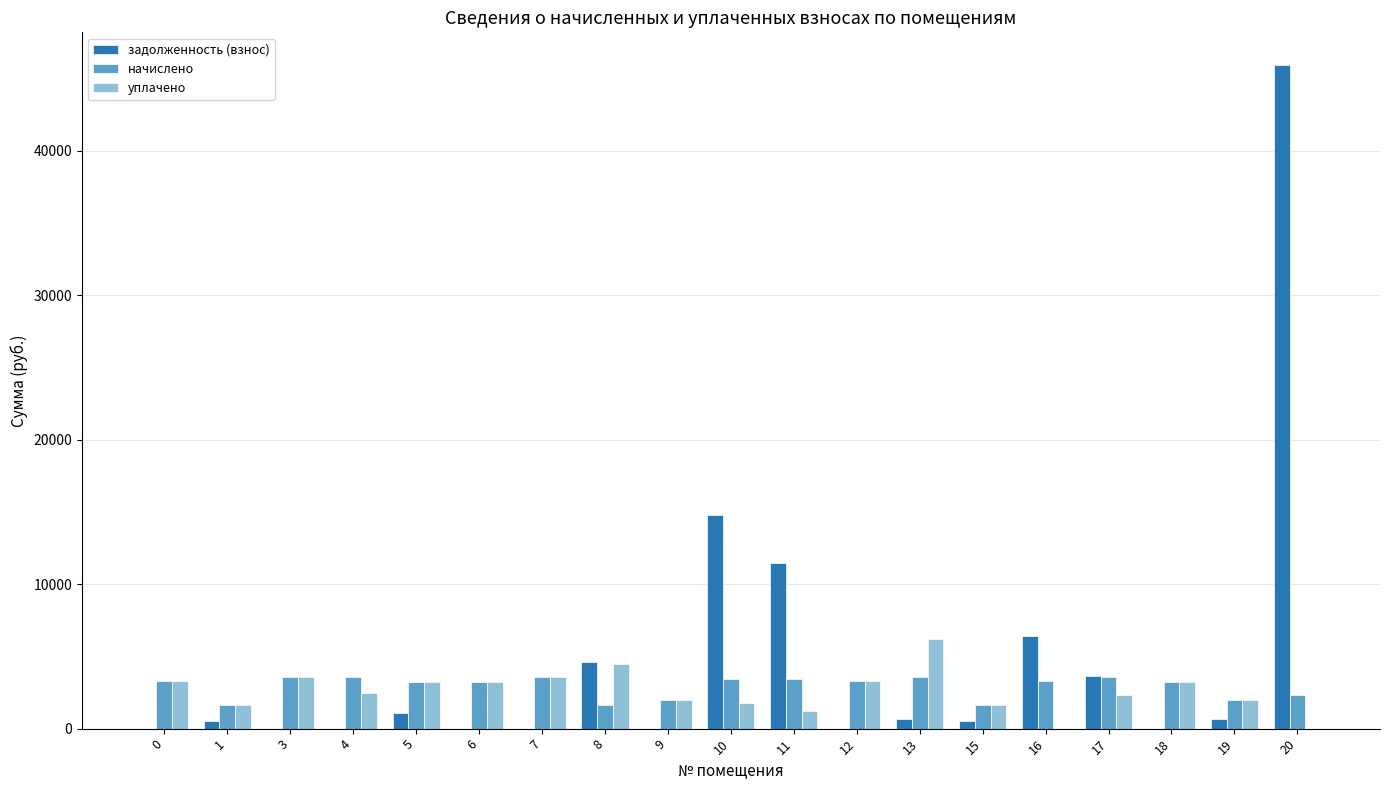

What is the spread (max minus min) of values at 11?

10298.8